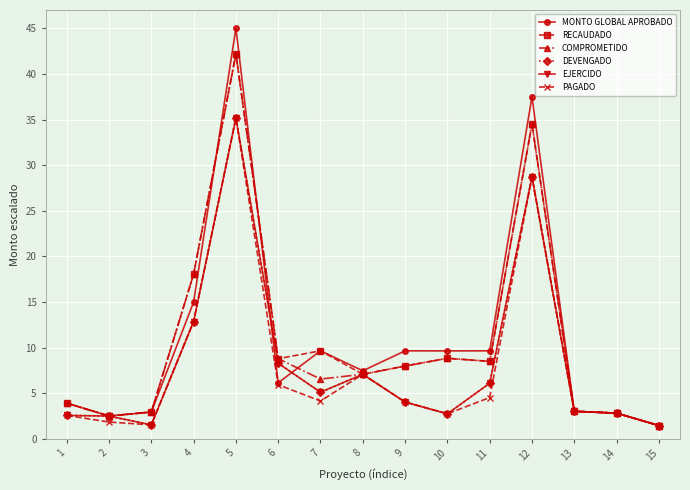

Rank the categories by RECAUDADO value from highest to lowest.

5, 12, 4, 7, 10, 6, 11, 9, 8, 1, 13, 3, 14, 2, 15